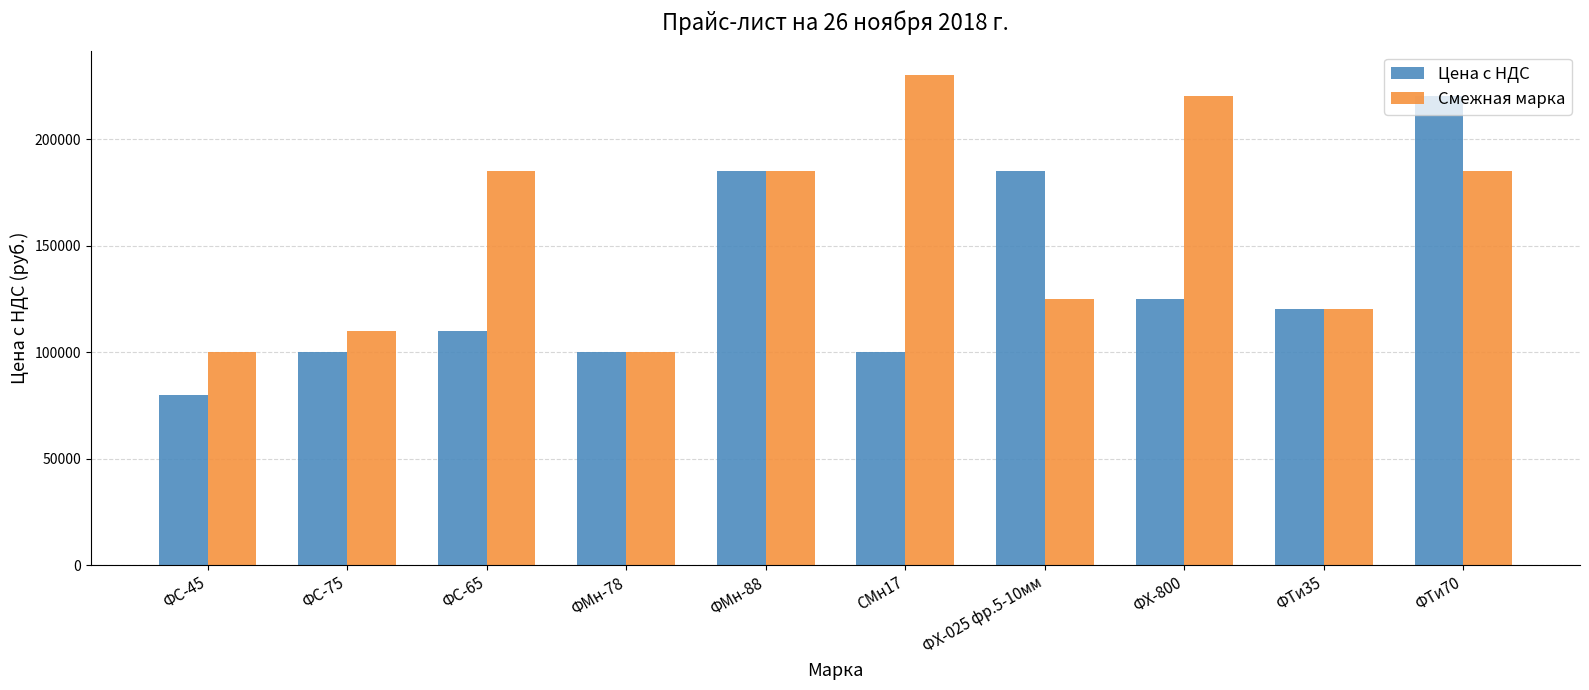

Reading left to right, extract all data points from this chart.

Цена с НДС: ФС-45=80000	ФС-75=100000	ФС-65=110000	ФМн-78=100000	ФМн-88=185000	СМн17=100000	ФХ-025 фр.5-10мм=185000	ФХ-800=125000	ФТи35=120000	ФТи70=220000
Смежная марка: ФС-45=100000	ФС-75=110000	ФС-65=185000	ФМн-78=100000	ФМн-88=185000	СМн17=230000	ФХ-025 фр.5-10мм=125000	ФХ-800=220000	ФТи35=120000	ФТи70=185000